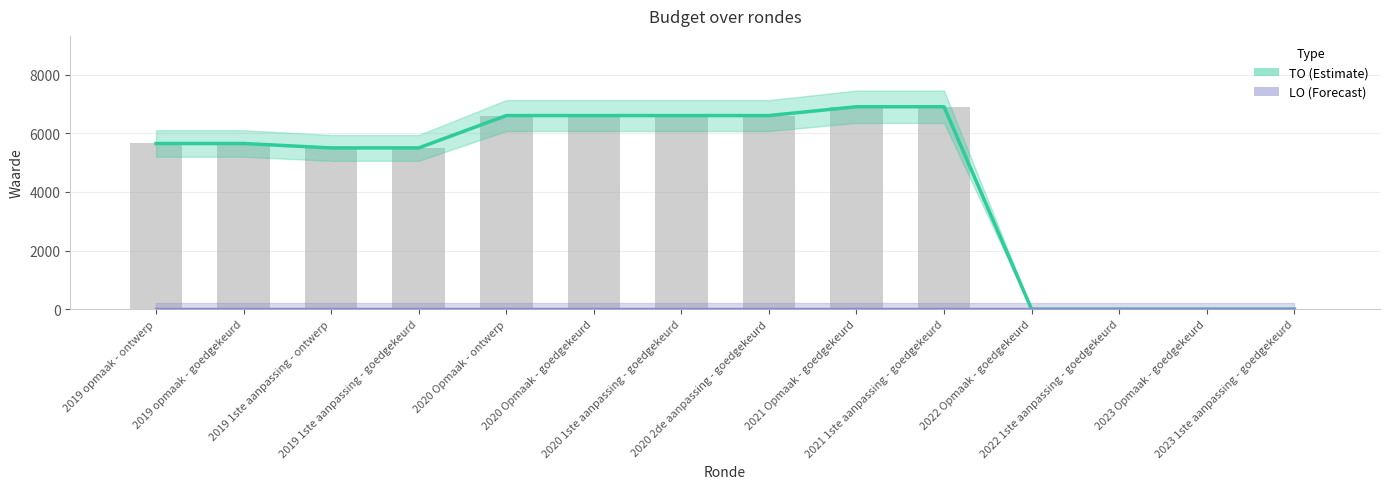

What is the value of the TO (Estimate) bar at the 10th from the left?

6907